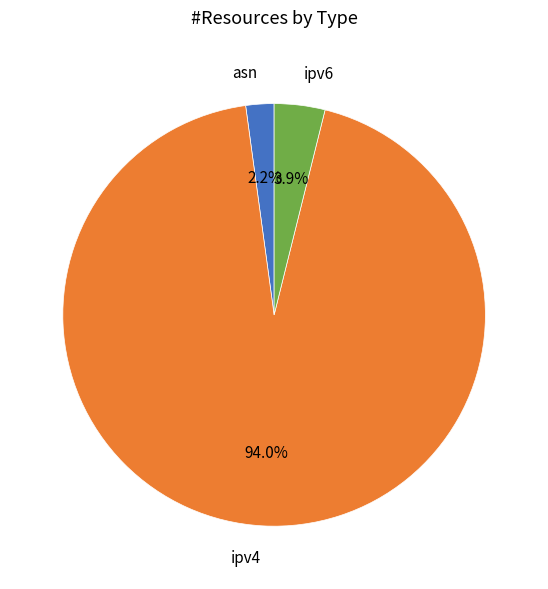

What percentage do ipv4 and asn together represent?

96.1%